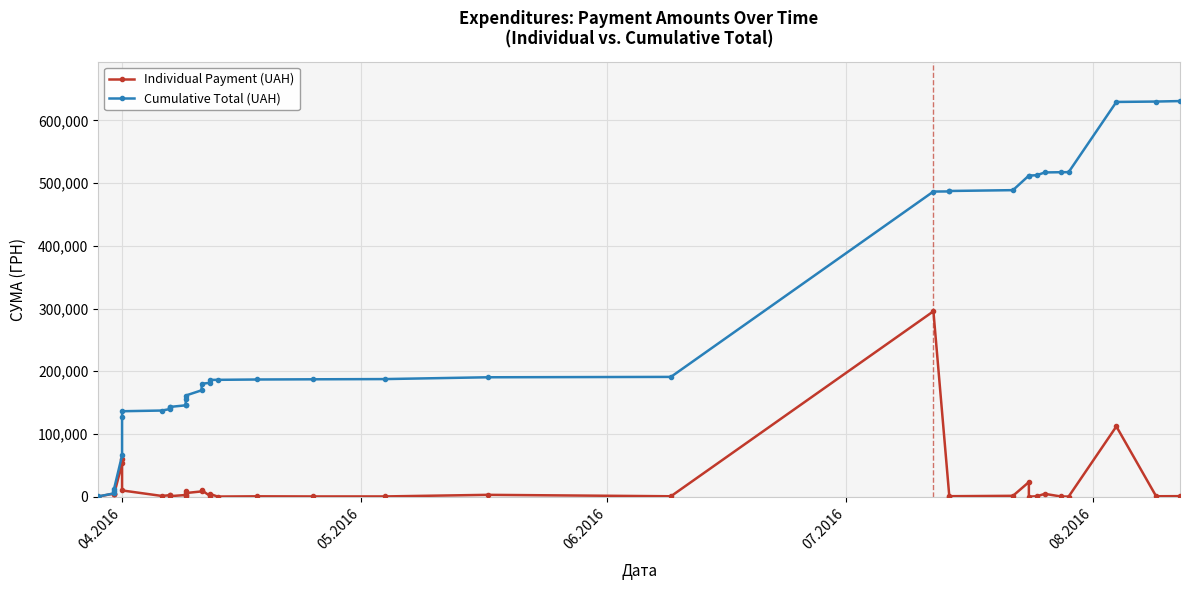

Rank the series by their average value, from lowest to highest.

Individual Payment (UAH), Cumulative Total (UAH)